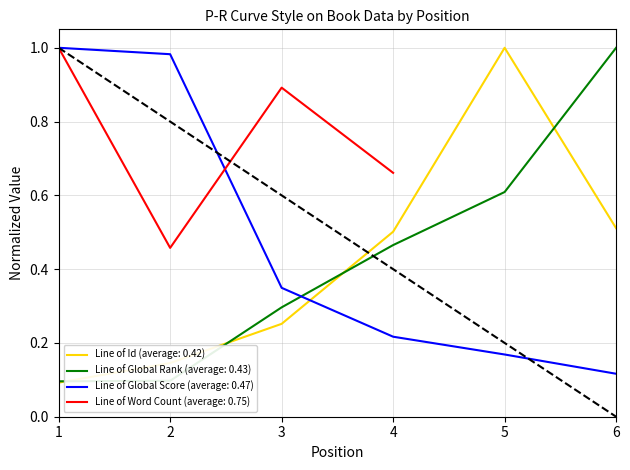

True or false: Id has a value of 0.3 at 3.

True